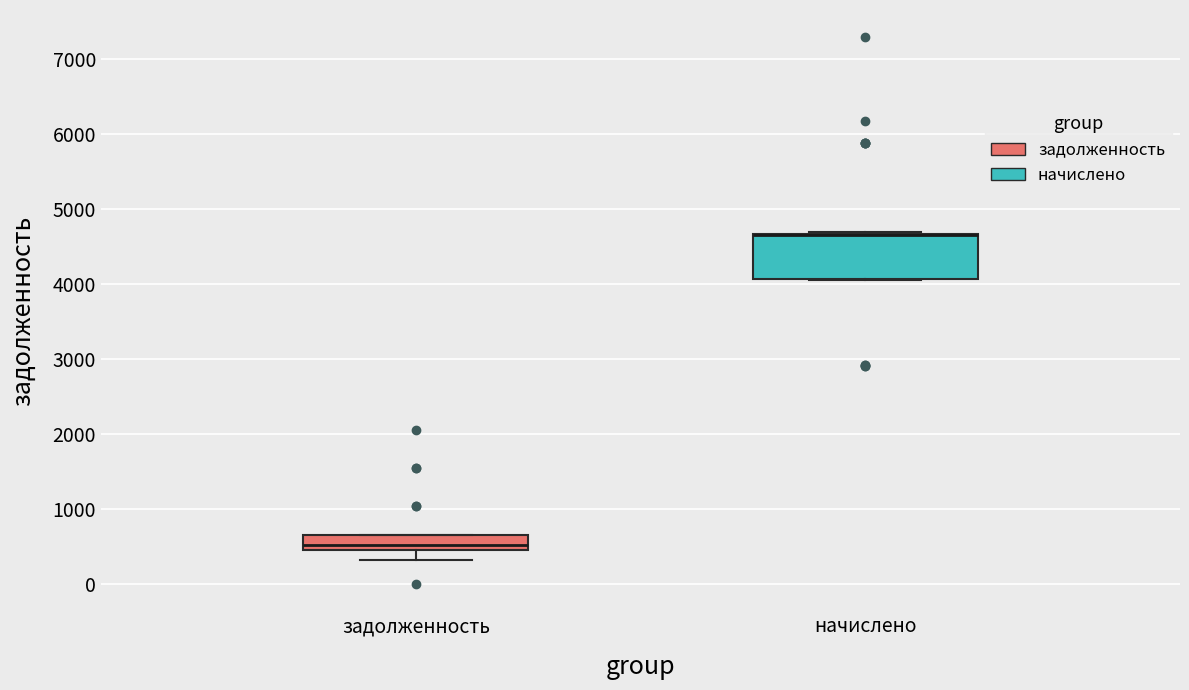

Which box is the tallest, from its lower edge to its upper edge?

начислено